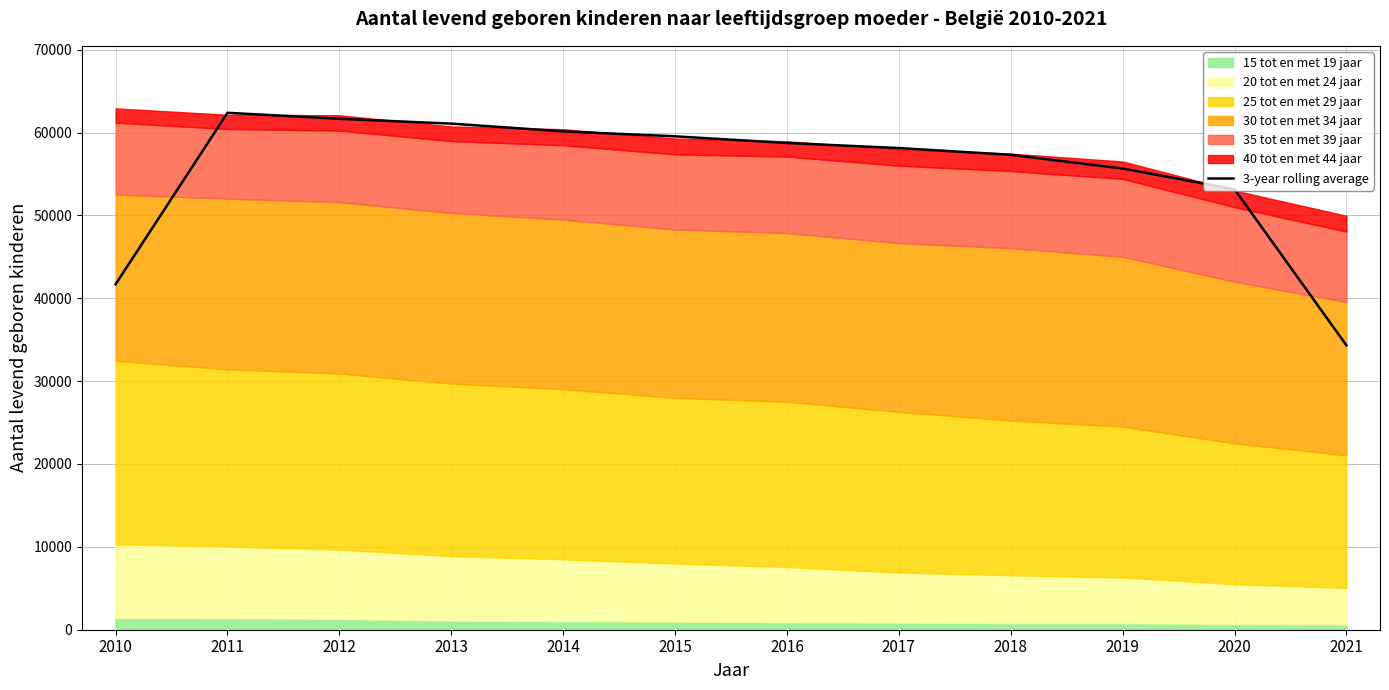

List the labels in order of value, largest first.

2011, 2012, 2013, 2014, 2015, 2016, 2017, 2018, 2019, 2020, 2010, 2021